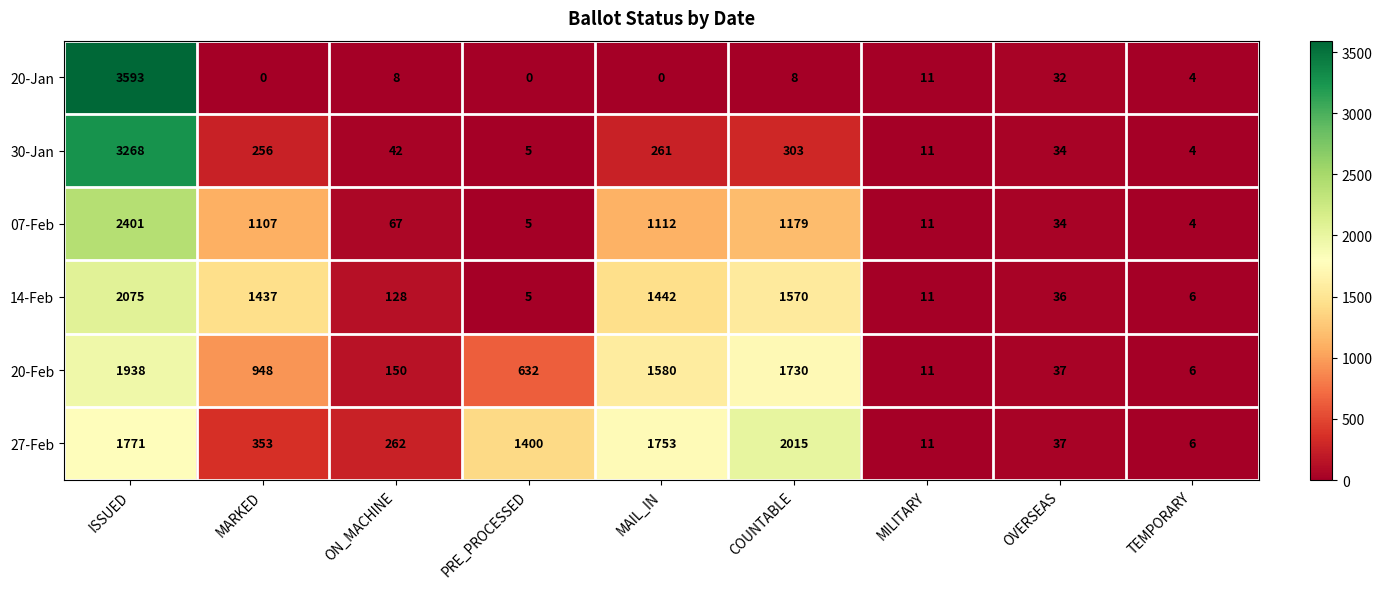

Between PRE_PROCESSED and MAIL_IN, which series saw the biggest shift?

14-Feb